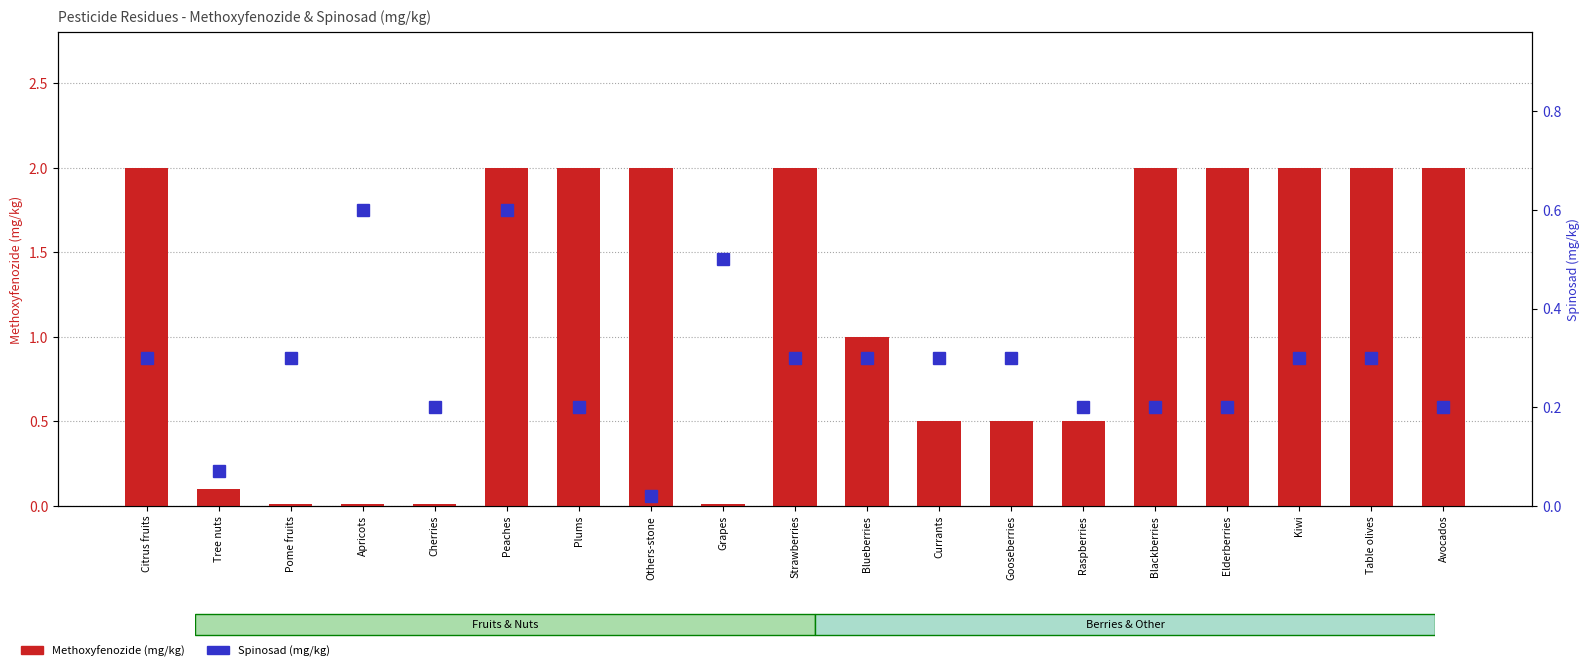

Reading right to left, list all the values displayed in this chart.

Methoxyfenozide: 2.0	2.0	2.0	2.0	2.0	0.5	0.5	0.5	1.0	2.0	0.0	2.0	2.0	2.0	0.0	0.0	0.0	0.1	2.0
Spinosad: 0.2	0.3	0.3	0.2	0.2	0.2	0.3	0.3	0.3	0.3	0.5	0.0	0.2	0.6	0.2	0.6	0.3	0.1	0.3